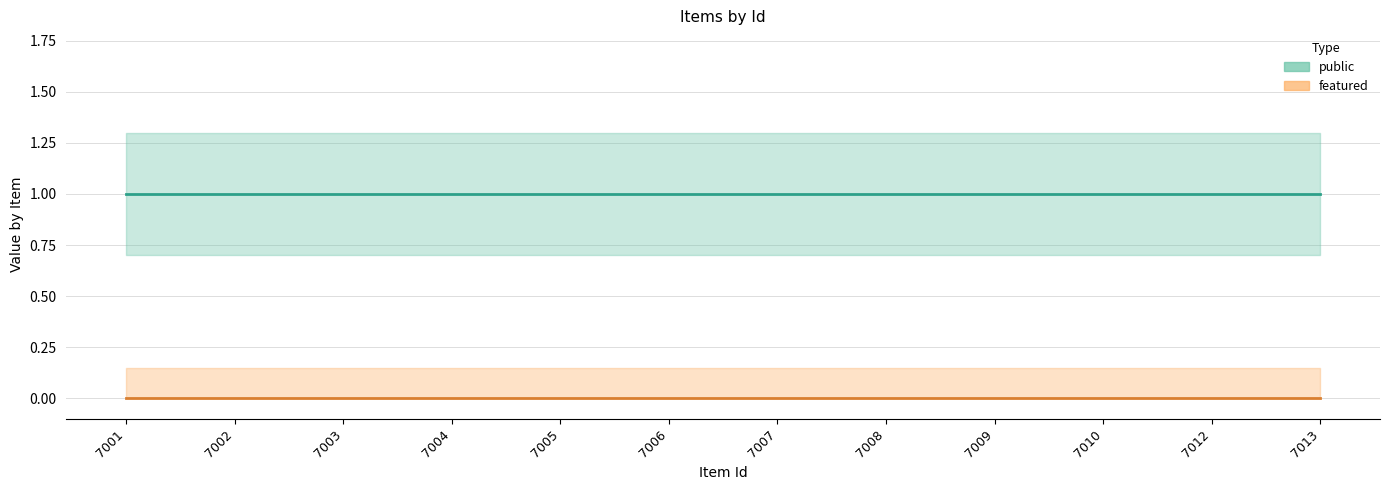

True or false: public and featured intersect in this chart.

False